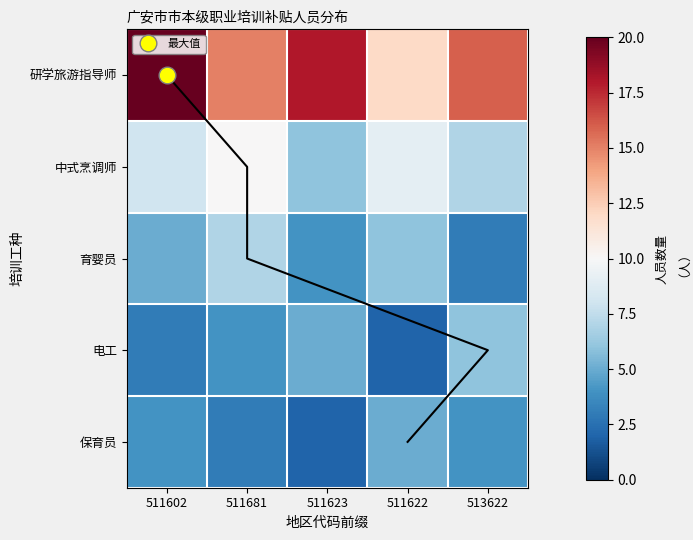

What is the difference between the 保育员 values at 511681 and 511622?

2